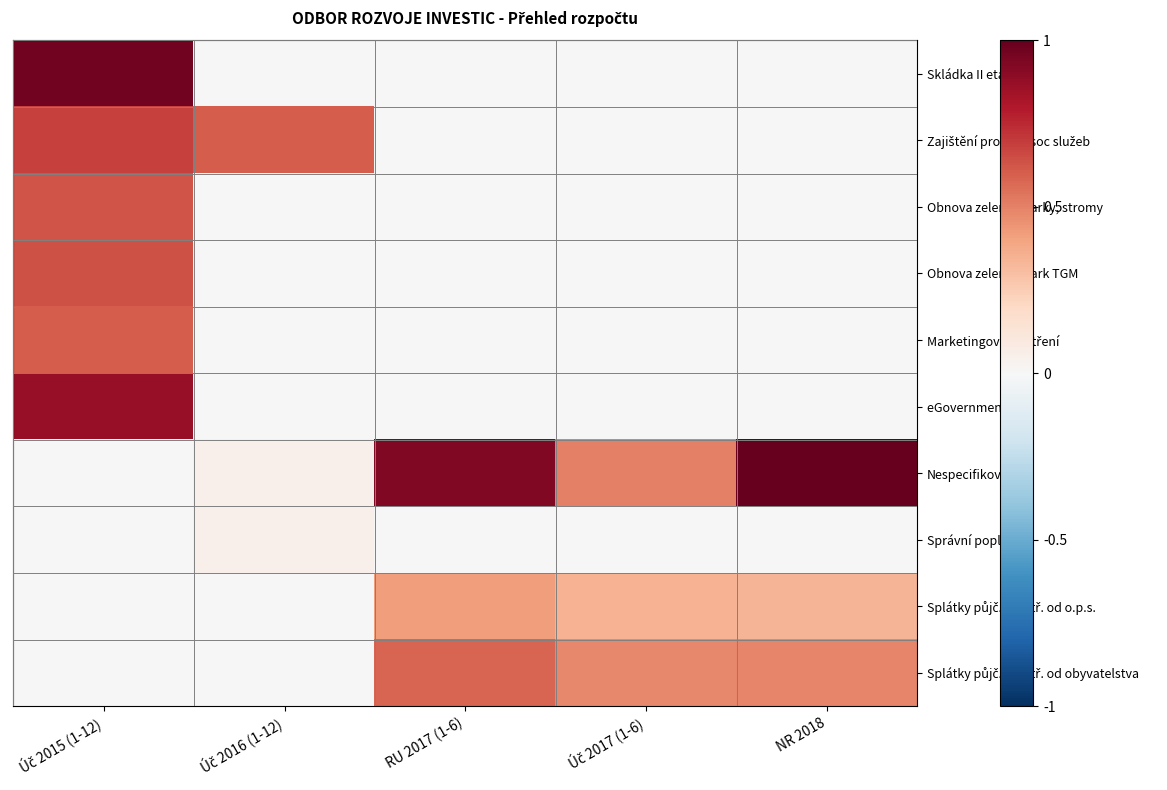

At RU 2017 (1-6), list the series in order from largest to smallest.

Nespecifikované, Splátky půjč. prostř. od obyvatelstva, Splátky půjč. prostř. od o.p.s., Skládka II etapa, Zajištění provozu soc služeb, Obnova zeleně - parky, stromy, Obnova zeleně - Park TGM, Marketingová opatření, eGovernment 09, Správní poplatky